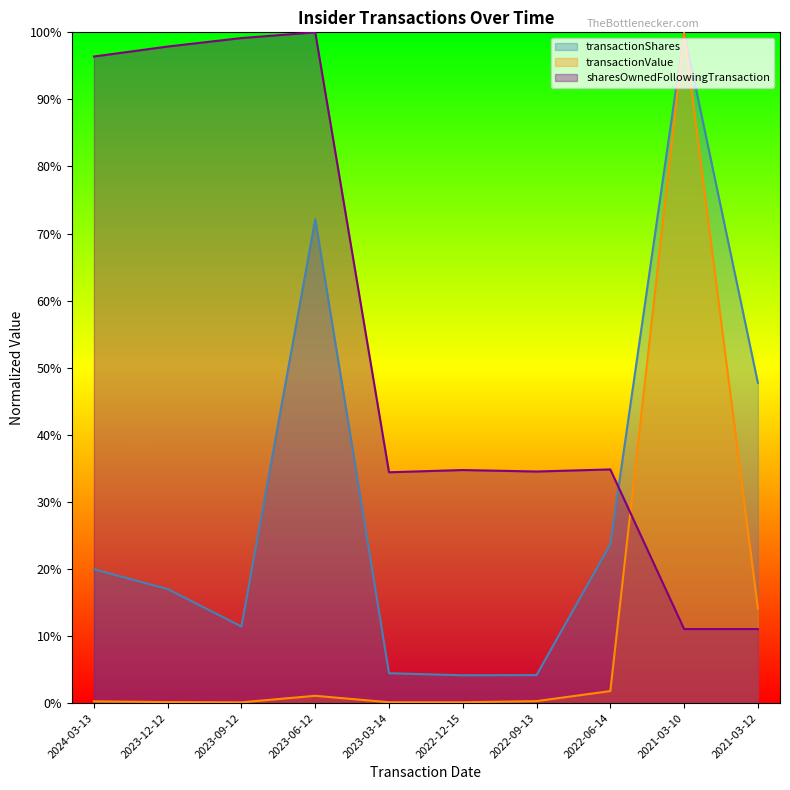

Where is sharesOwnedFollowingTransaction nearest to the value 0?

2021-03-10